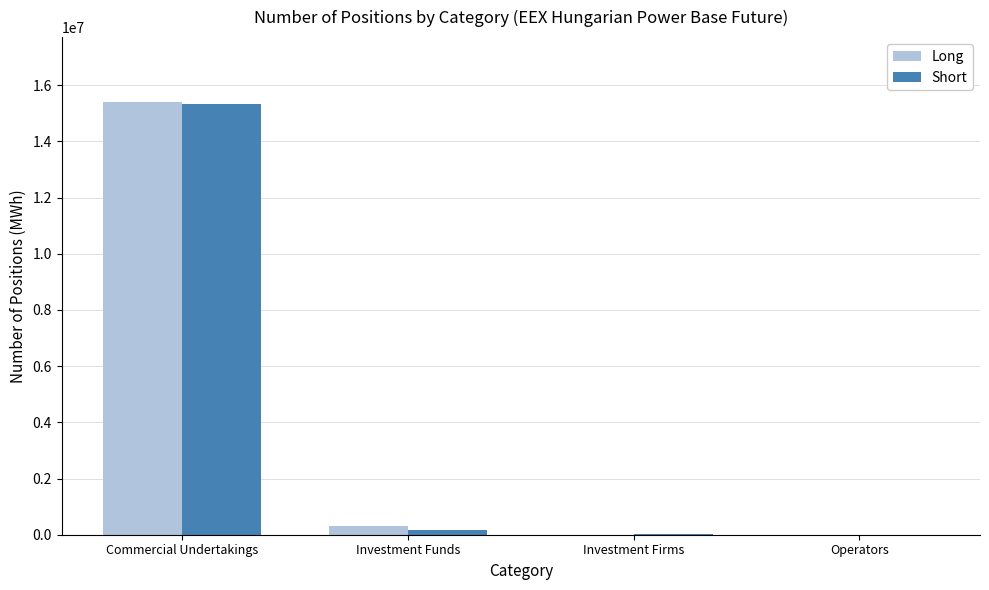

The value of Long at Investment Firms is 10429341. True or false?

False